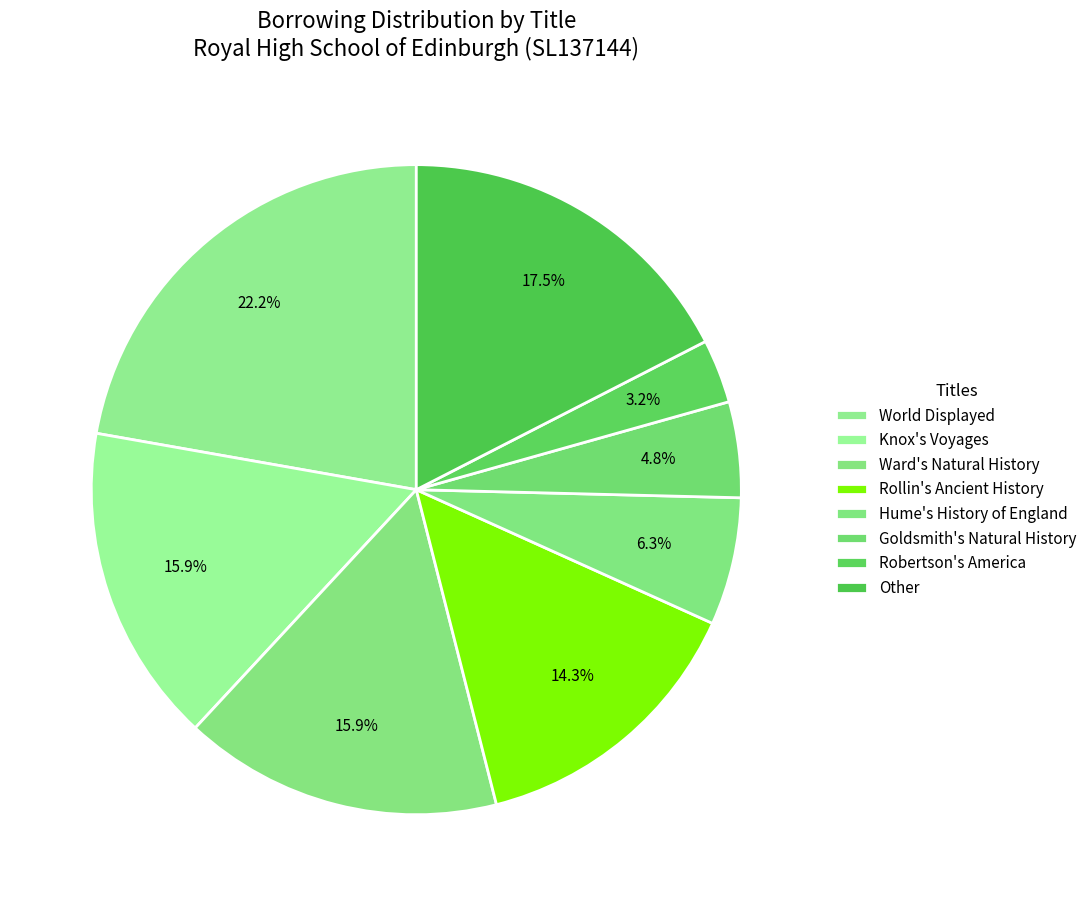

What is the change in value from Ward's Natural History to Other?

+1